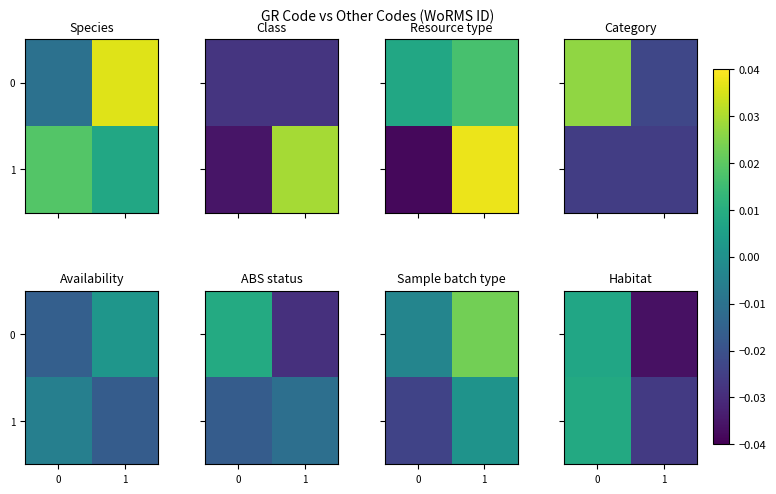

How many values in 1 are below zero?

1